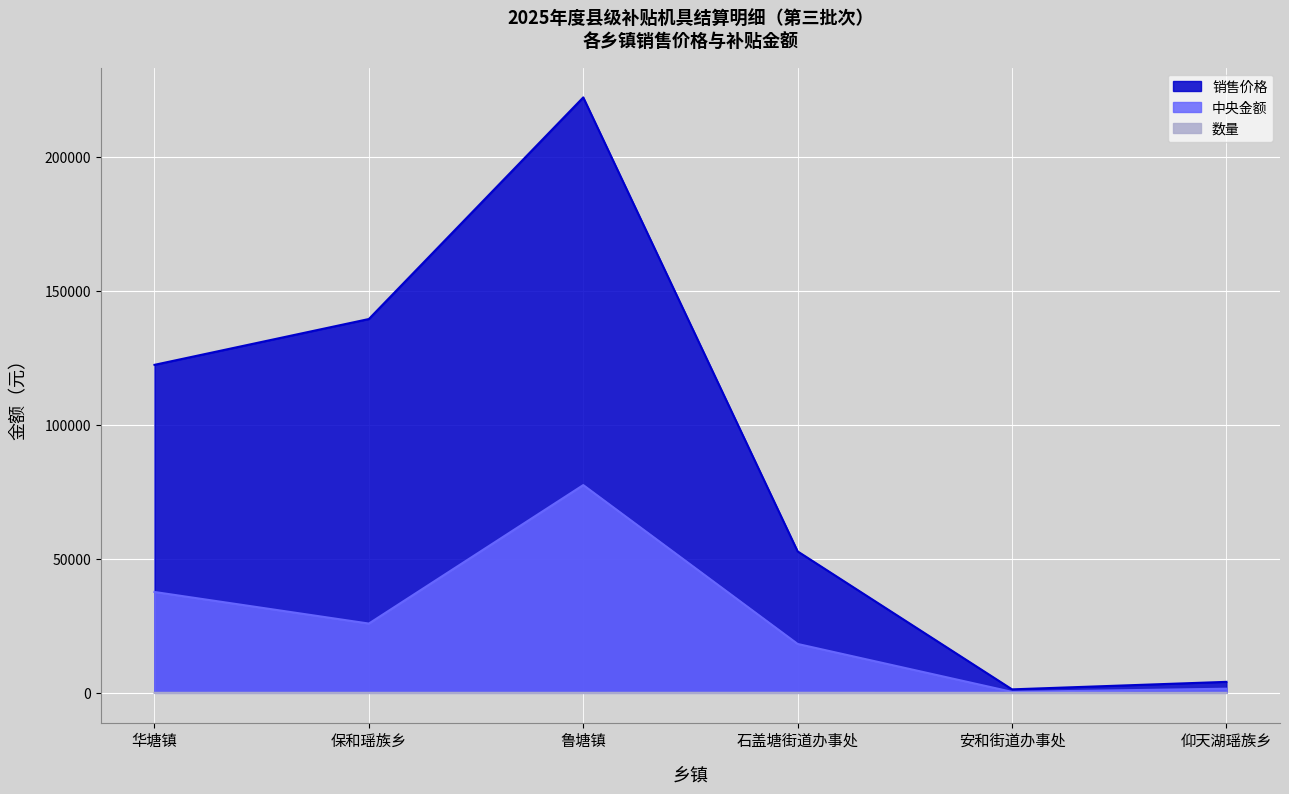

True or false: 销售价格 and 中央金额 cross at least once.

False